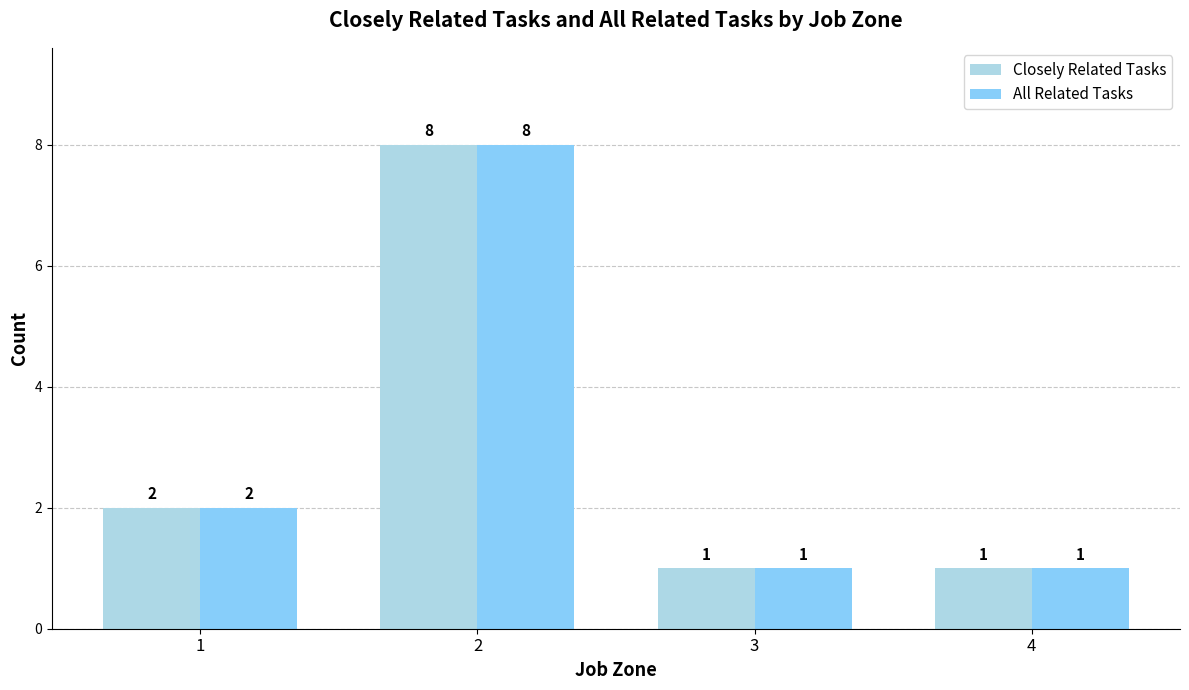

The Closely Related Tasks series shows 0 at 4. True or false?

False